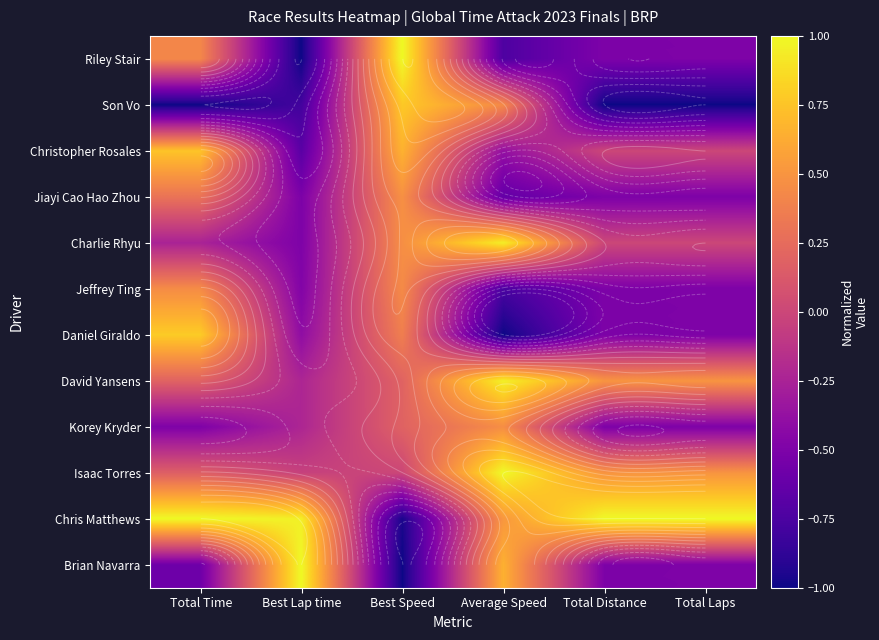

What is the approximate value of Daniel Giraldo at Total Distance?

-0.5